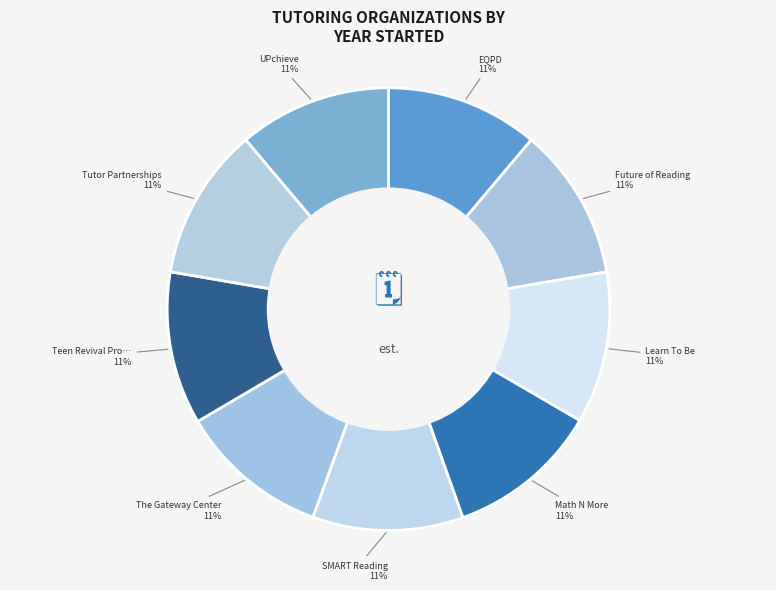

Is there a majority slice in this chart?

No